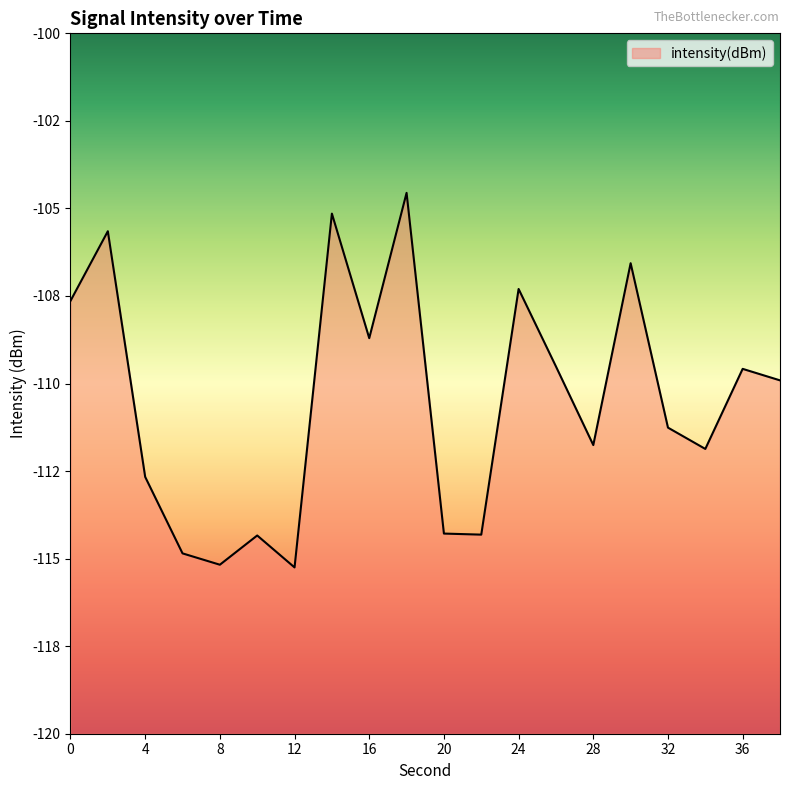

What is the difference between the maximum and second lowest values?

10.6